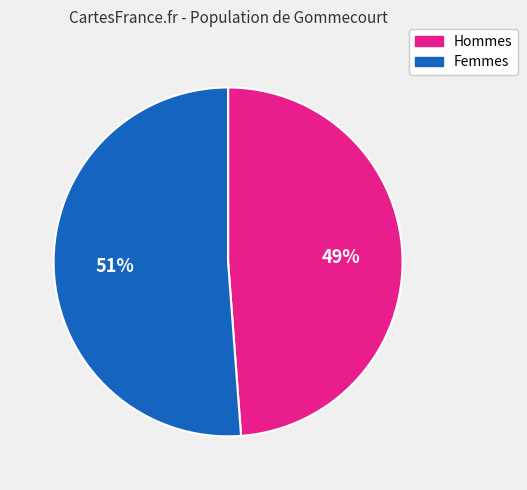

Count the number of slices in the pie.

2